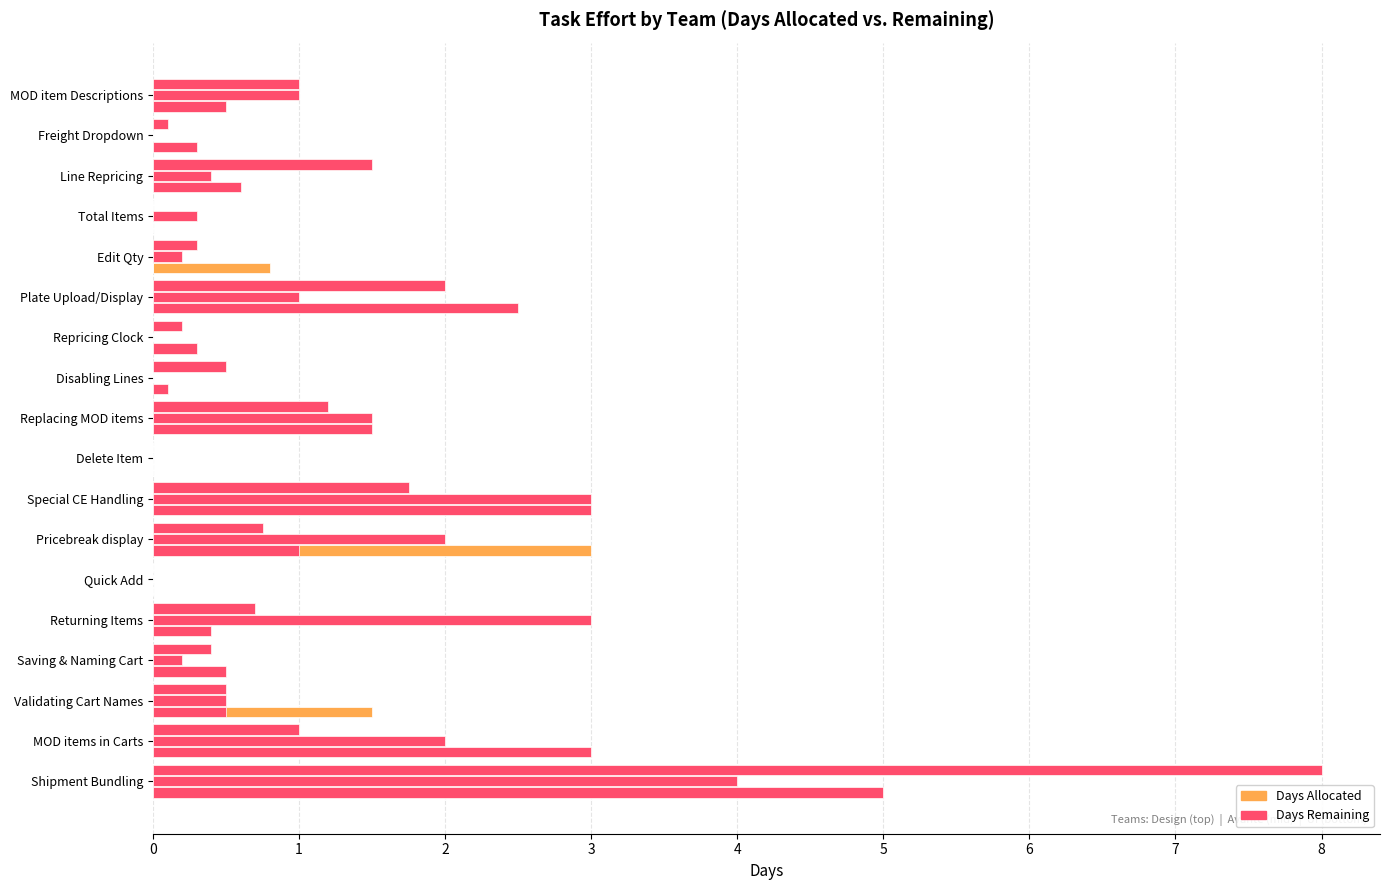

How many series are shown in this chart?

6